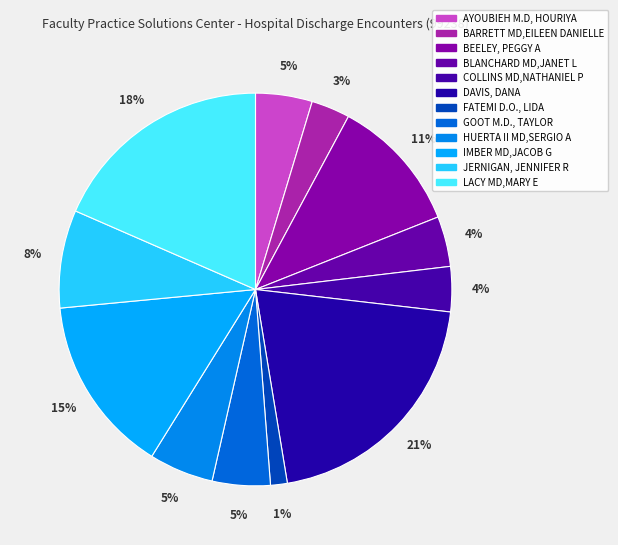

To the nearest percent, what is the combined percentage of BLANCHARD MD,JANET L and COLLINS MD,NATHANIEL P?

8%